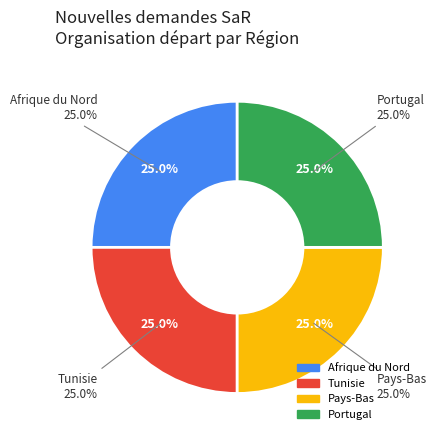

To the nearest percent, what percentage of the pie is Pays-Bas?

25%